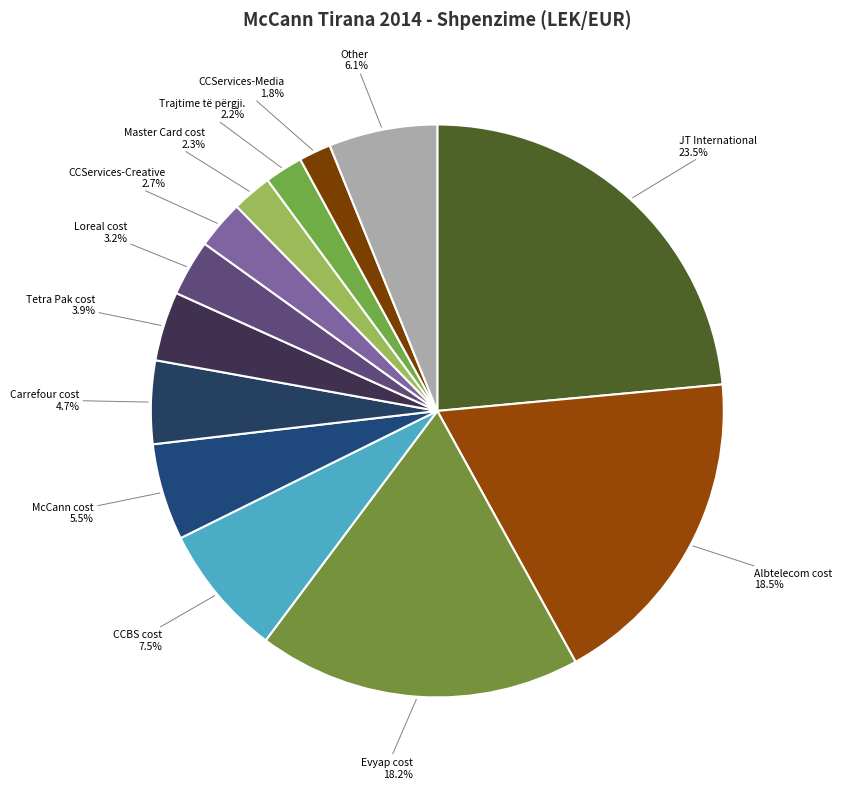

How many segments does this pie chart have?

13